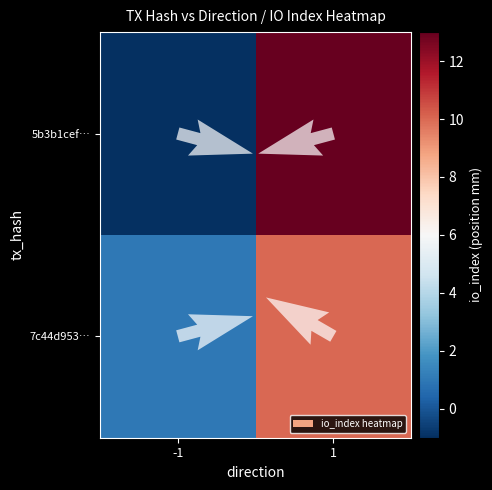

List the series in order of their overall mean, lowest first.

7c44d953…, 5b3b1cef…